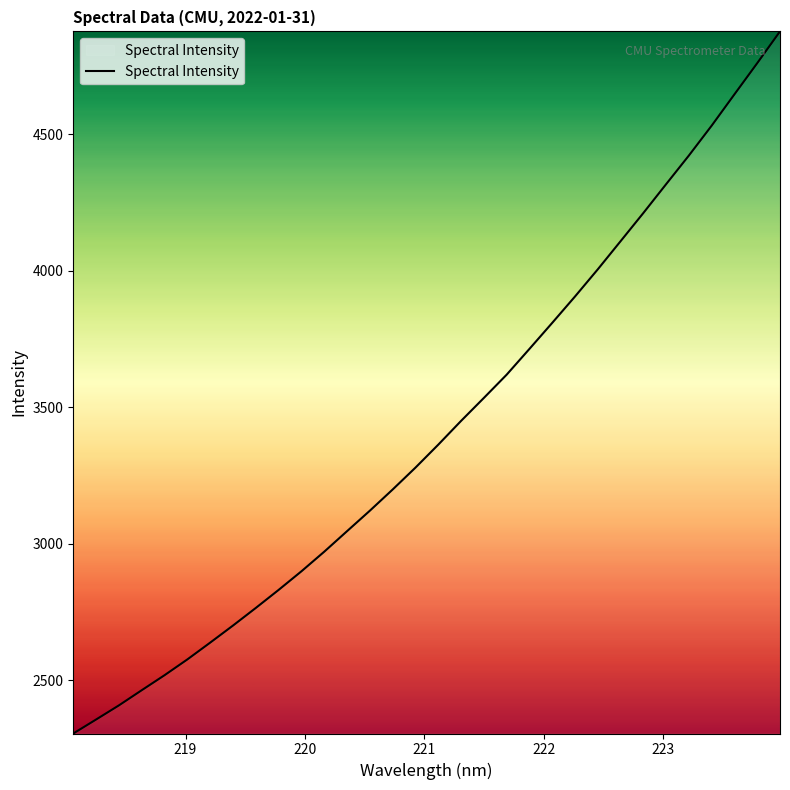

What is the greatest value displayed?

4876.0